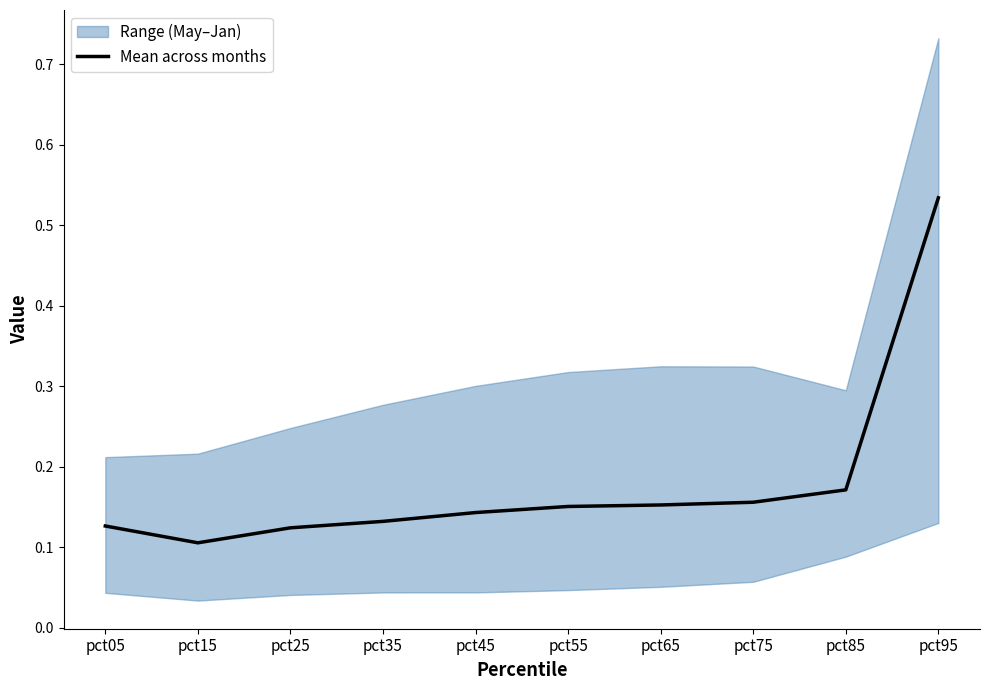

Which category has the lowest value across all series?

pct15